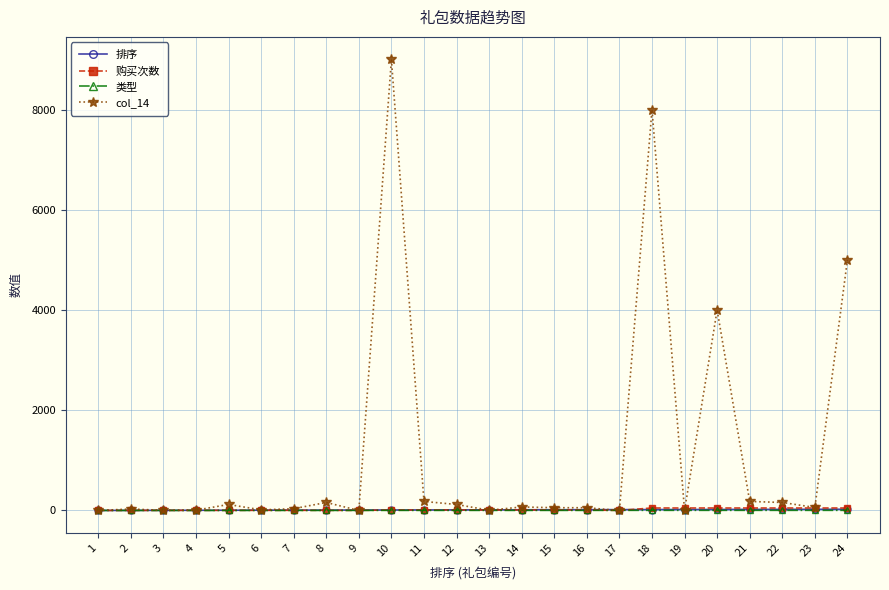

True or false: col_14 has more than 1 interior local peaks.

True